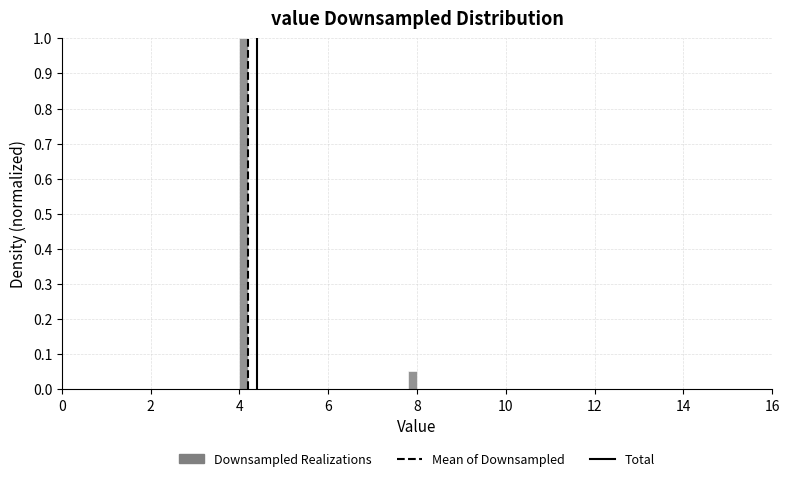

Read against the x-axis, roughly where is the centre of the tallest bar?

4.2